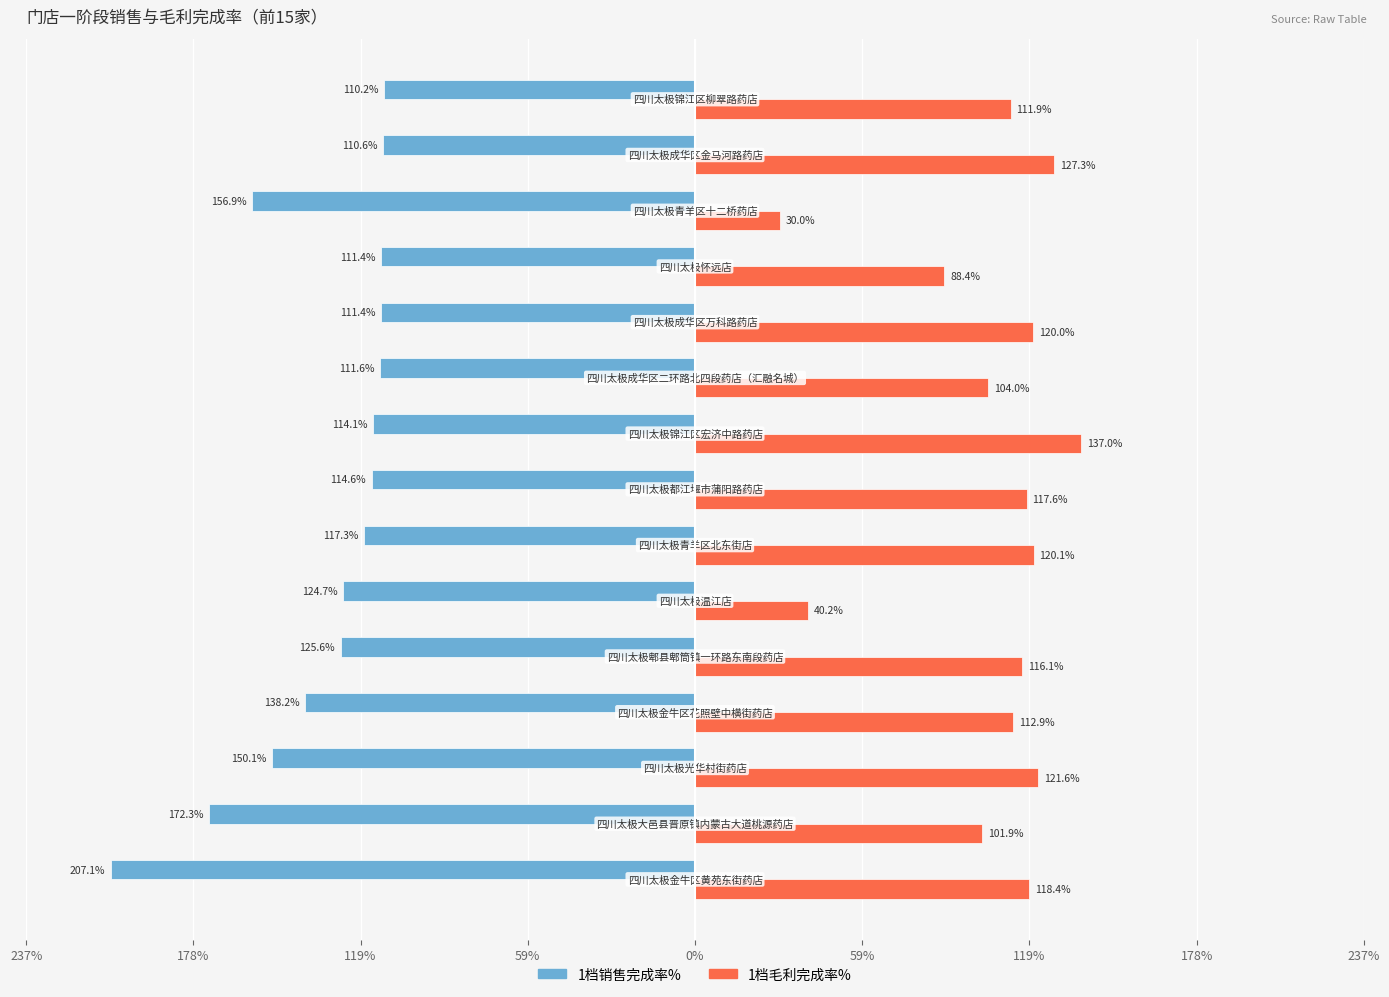

What are all the series names shown in the legend?

1档销售完成率%, 1档毛利完成率%